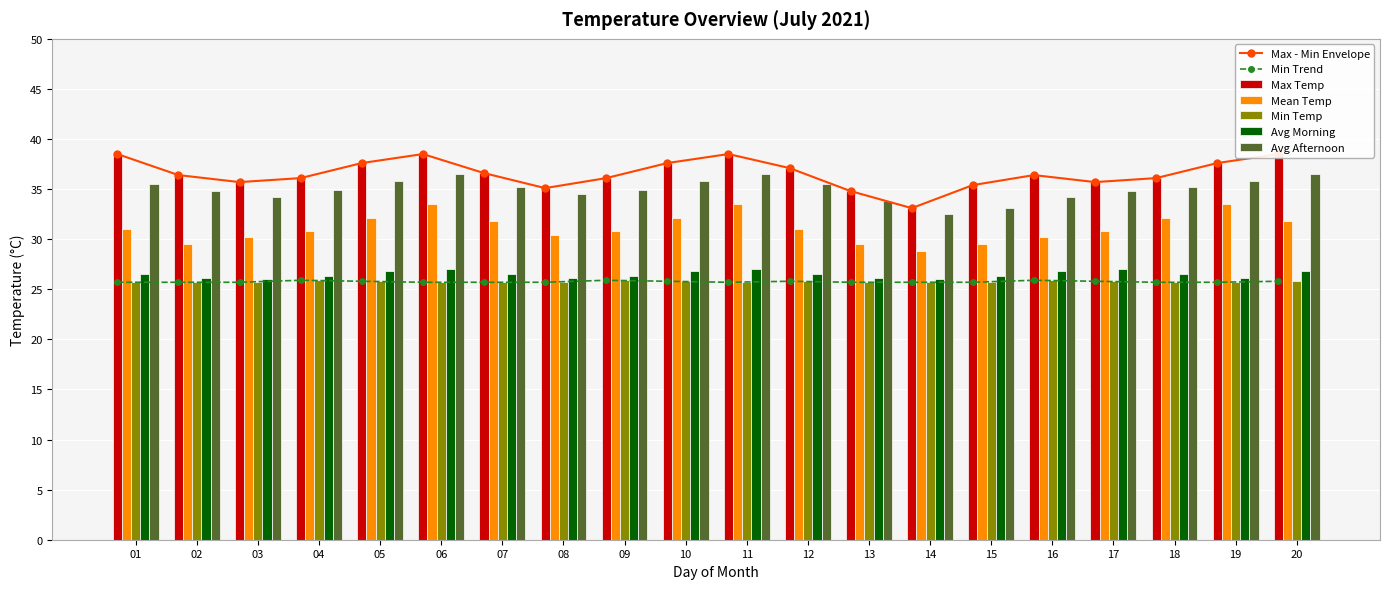

Reading left to right, extract all data points from this chart.

Max Temp: 01=38.5	02=36.4	03=35.7	04=36.1	05=37.6	06=38.5	07=36.6	08=35.1	09=36.1	10=37.6	11=38.5	12=37.1	13=34.8	14=33.1	15=35.4	16=36.4	17=35.7	18=36.1	19=37.6	20=38.5
Mean Temp: 01=31.0	02=29.5	03=30.2	04=30.8	05=32.1	06=33.5	07=31.8	08=30.4	09=30.8	10=32.1	11=33.5	12=31.0	13=29.5	14=28.8	15=29.5	16=30.2	17=30.8	18=32.1	19=33.5	20=31.8
Min Temp: 01=25.7	02=25.7	03=25.7	04=25.9	05=25.8	06=25.7	07=25.7	08=25.7	09=25.9	10=25.8	11=25.7	12=25.8	13=25.7	14=25.7	15=25.7	16=25.9	17=25.8	18=25.7	19=25.7	20=25.8
Avg Morning: 01=26.5	02=26.1	03=26.0	04=26.3	05=26.8	06=27.0	07=26.5	08=26.1	09=26.3	10=26.8	11=27.0	12=26.5	13=26.1	14=26.0	15=26.3	16=26.8	17=27.0	18=26.5	19=26.1	20=26.8
Avg Afternoon: 01=35.5	02=34.8	03=34.2	04=34.9	05=35.8	06=36.5	07=35.2	08=34.5	09=34.9	10=35.8	11=36.5	12=35.5	13=33.8	14=32.5	15=33.1	16=34.2	17=34.8	18=35.2	19=35.8	20=36.5